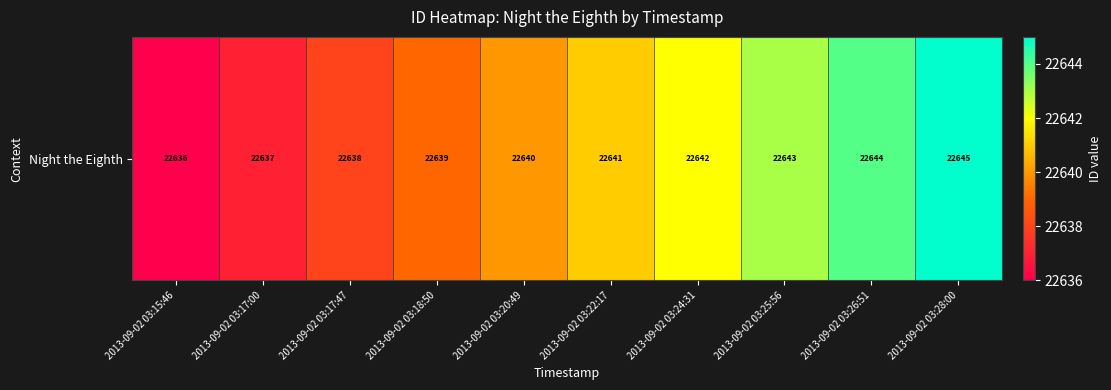

Rank the categories by value from lowest to highest.

2013-09-02 03:15:46, 2013-09-02 03:17:00, 2013-09-02 03:17:47, 2013-09-02 03:18:50, 2013-09-02 03:20:49, 2013-09-02 03:22:17, 2013-09-02 03:24:31, 2013-09-02 03:25:56, 2013-09-02 03:26:51, 2013-09-02 03:28:00